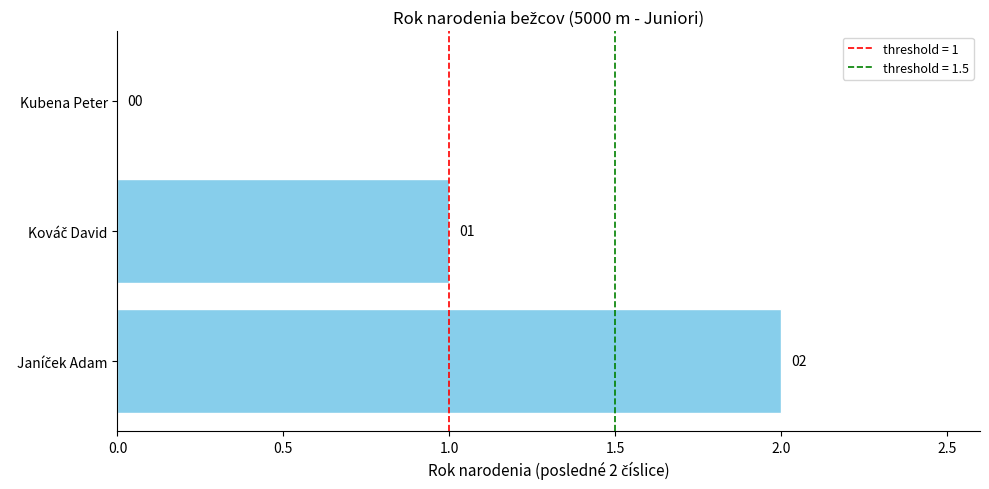

Is it true that the value at Kubena Peter is -1?

False